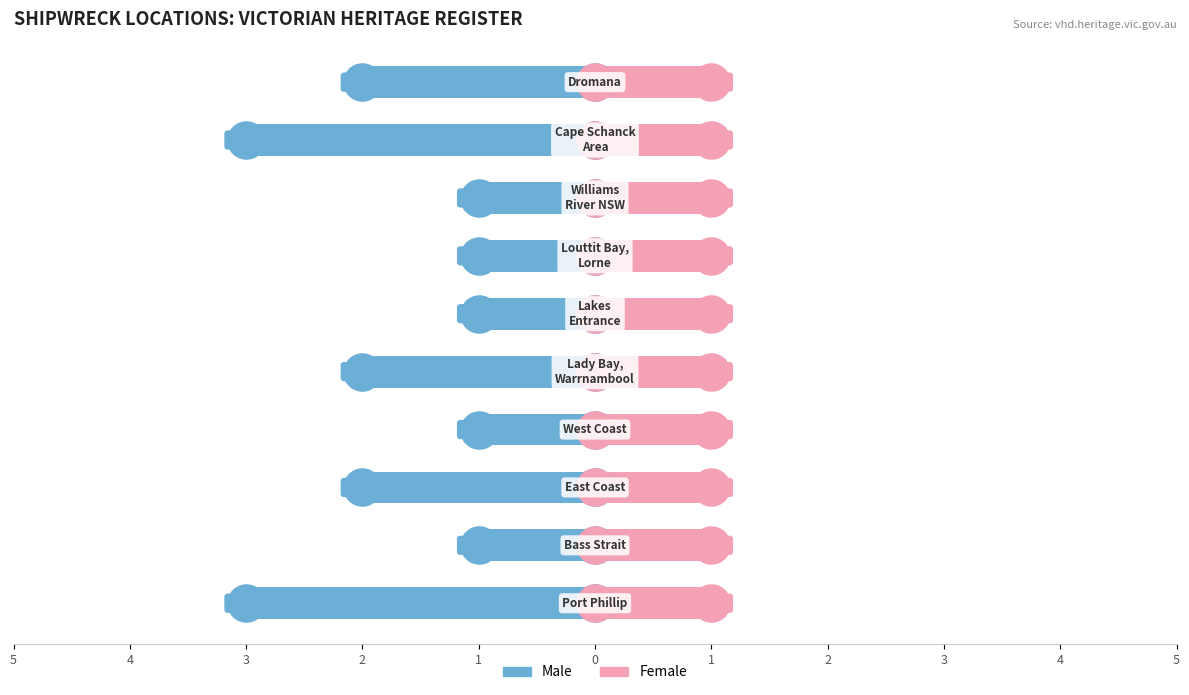

What are all the series names shown in the legend?

Male, Female